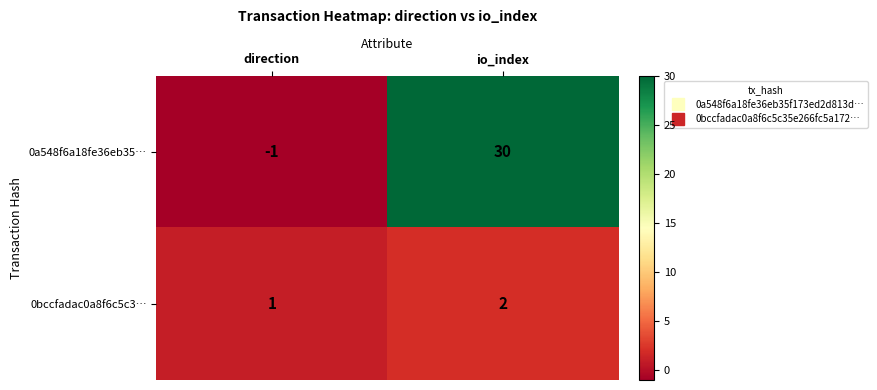

Reading left to right, list all the values displayed in this chart.

0a548f6a18fe36eb35…: direction=-1	io_index=30
0bccfadac0a8f6c5c3…: direction=1	io_index=2